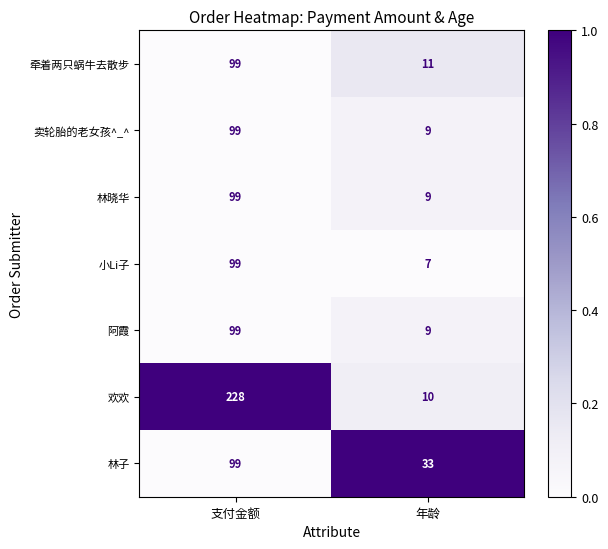

Is it true that 林子 equals 33 at 年龄?

True